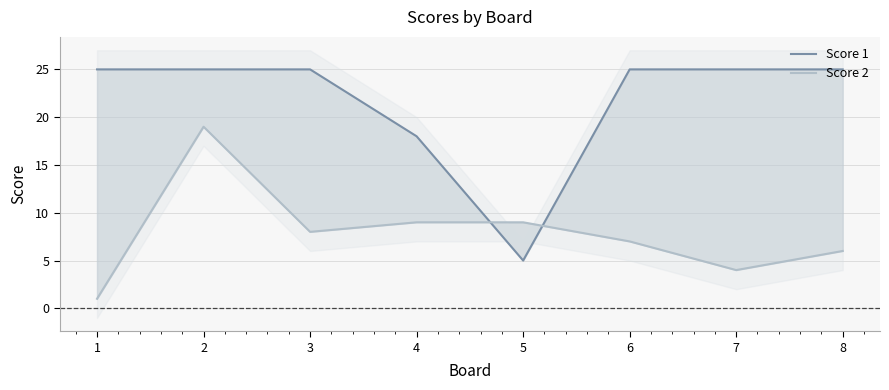

What is the maximum value for Score 1?

25